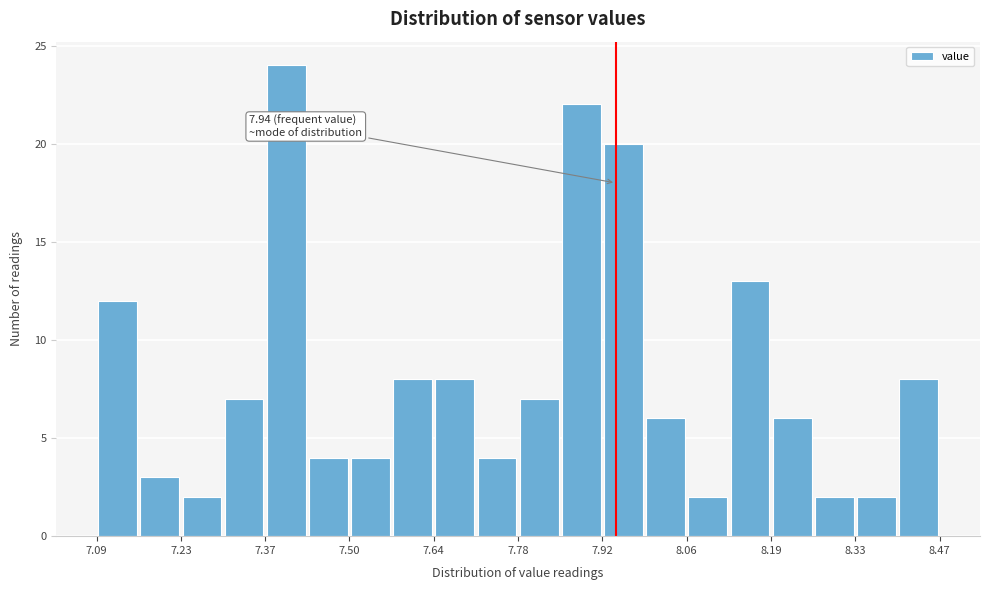

Read against the x-axis, roughly where is the centre of the tallest bar?

7.40